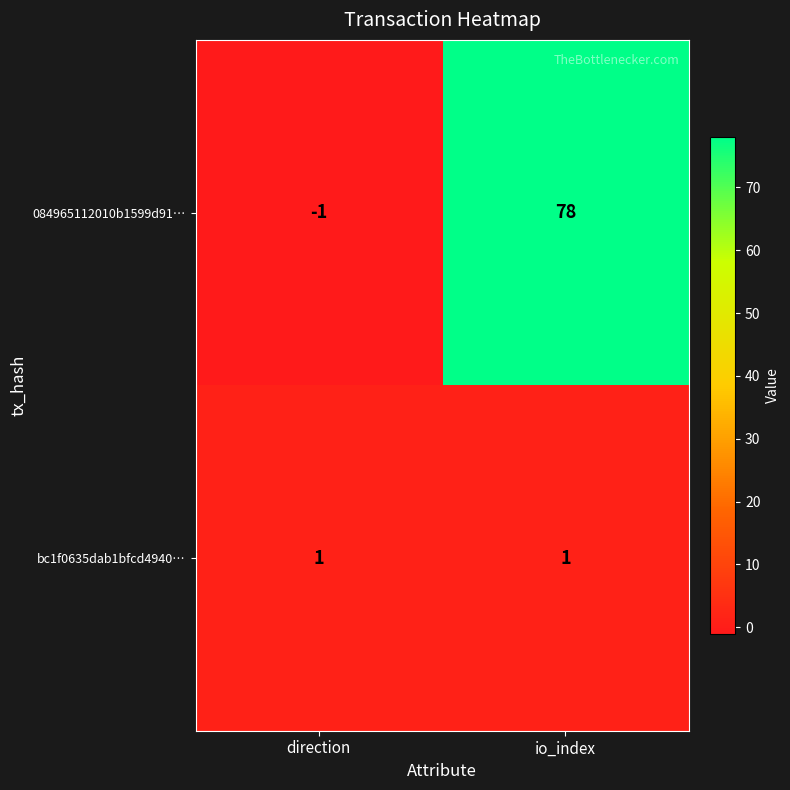

Reading left to right, list all the values displayed in this chart.

084965112010b1599d91…: direction=-1	io_index=78
bc1f0635dab1bfcd4940…: direction=1	io_index=1